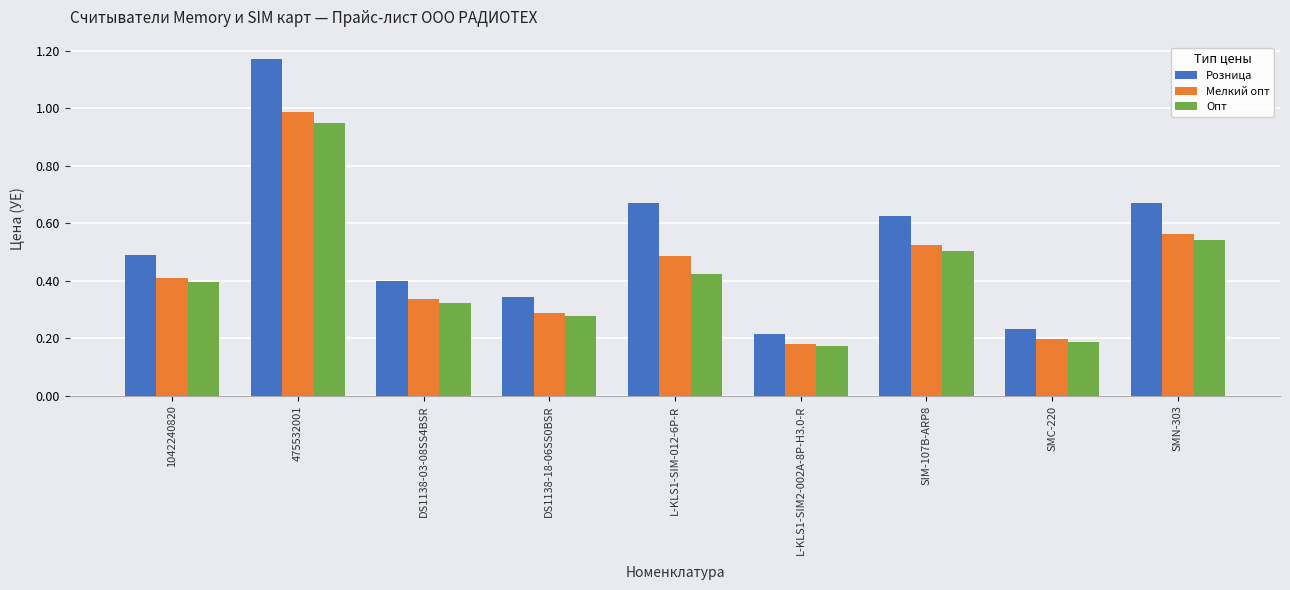

Between SIM-107B-ARP8 and SMC-220, which series saw the biggest shift?

Розница